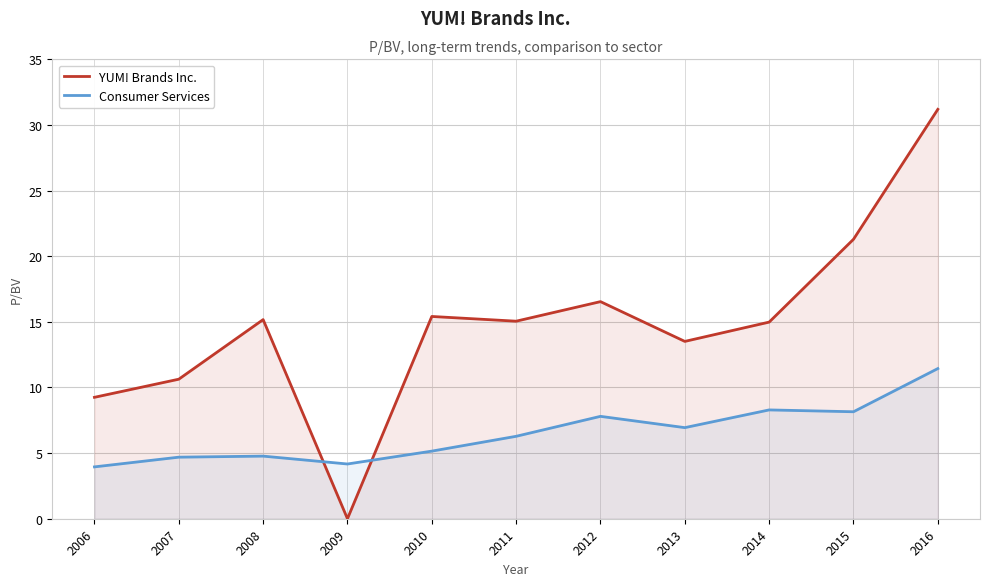

List the series in order of their peak value, lowest first.

Consumer Services, YUM! Brands Inc.